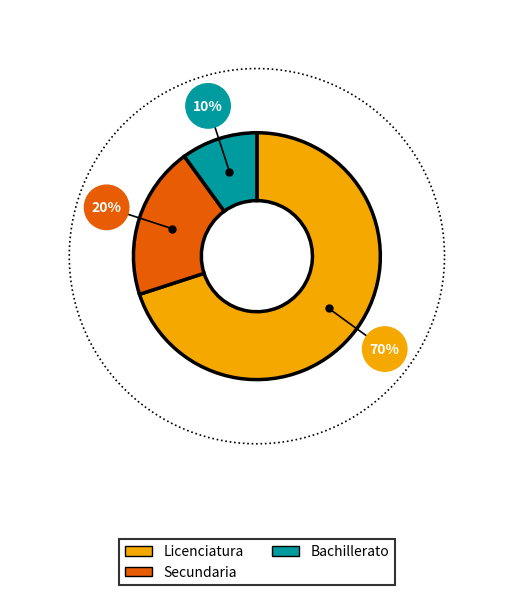

Is it true that ninguno is 31% of the pie?

False